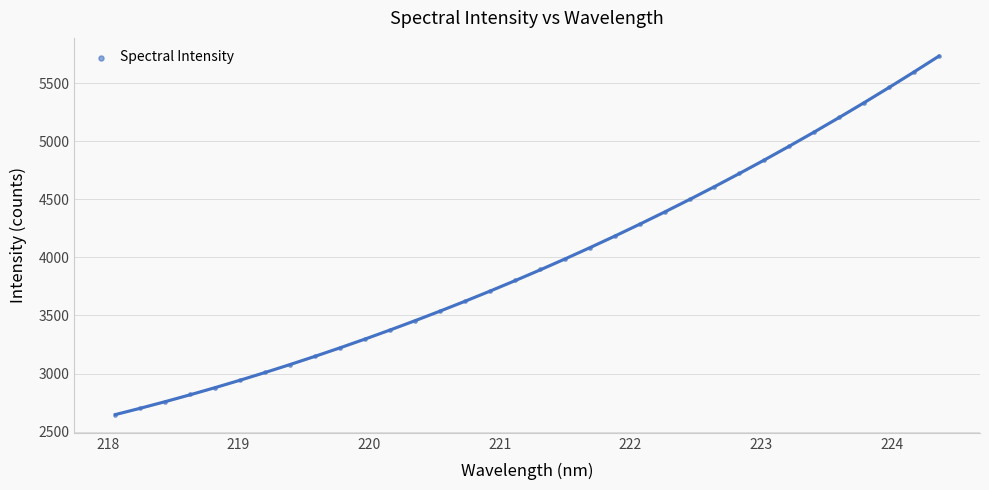

What is the range of X values (max minus min)?

6.3